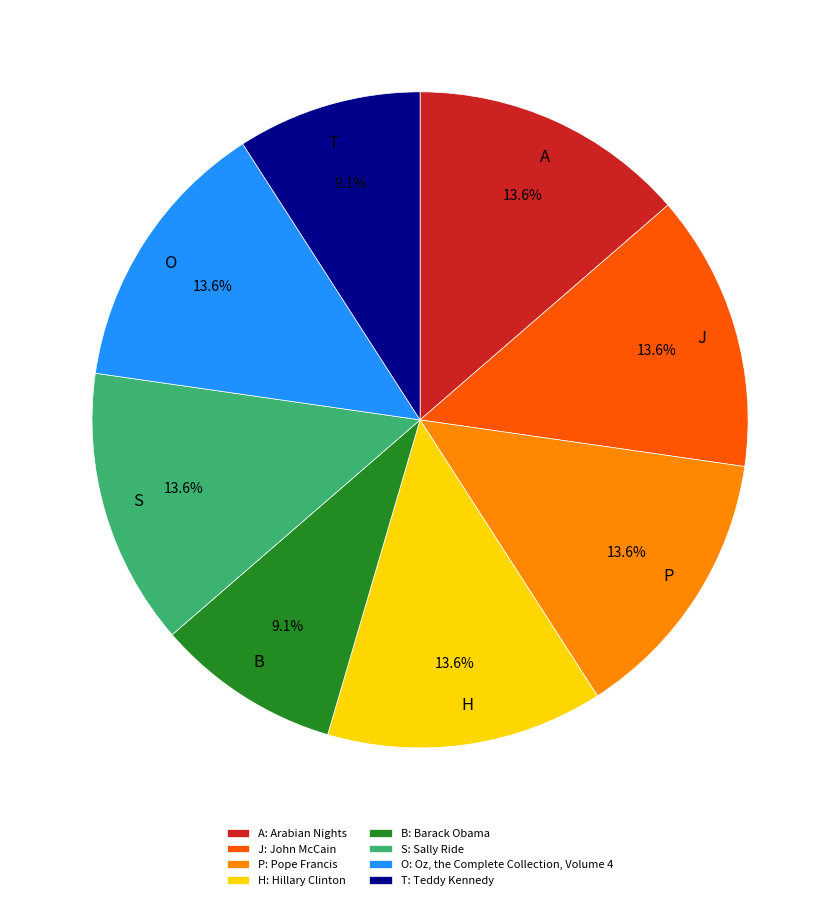

What is the ratio of the value at T to the value at B?

1.0